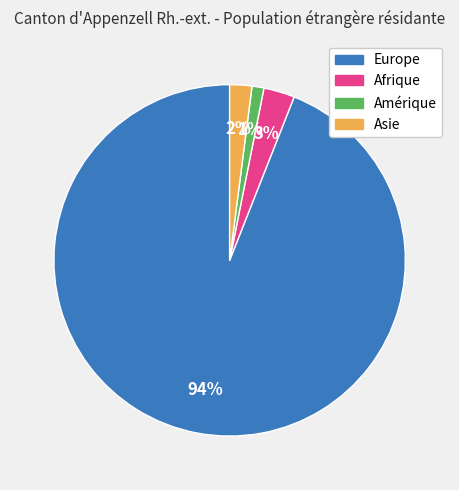

Does any single category account for the majority?

Yes